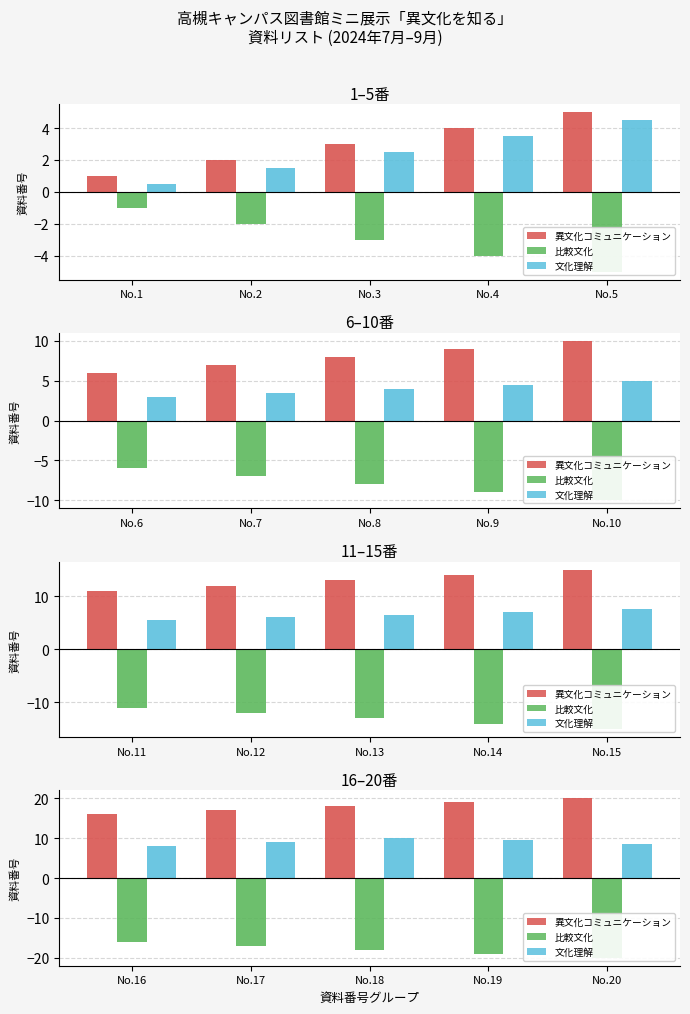

How many bars are there in each group?

3